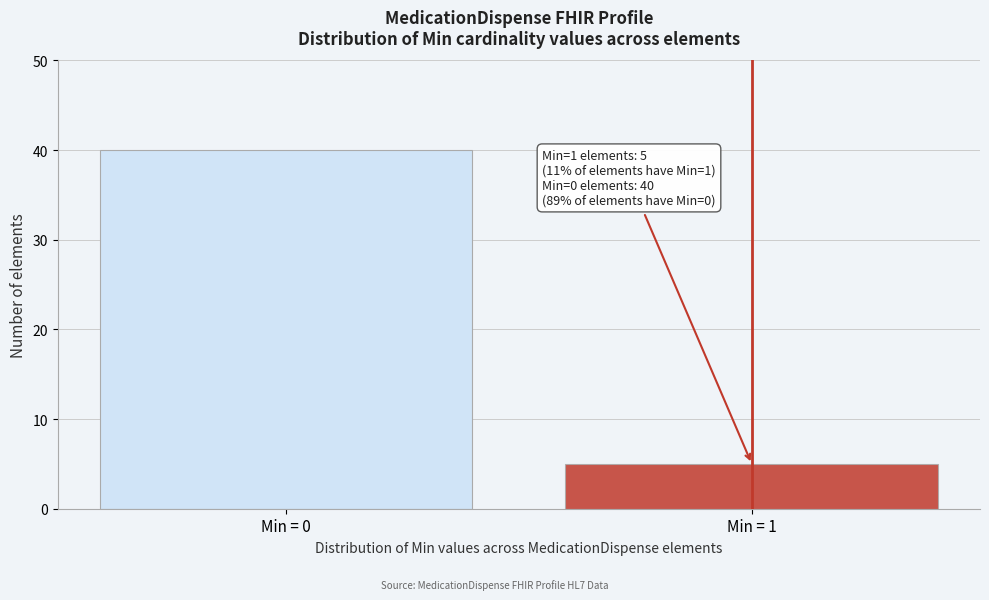

Reading left to right, extract all data points from this chart.

40	5